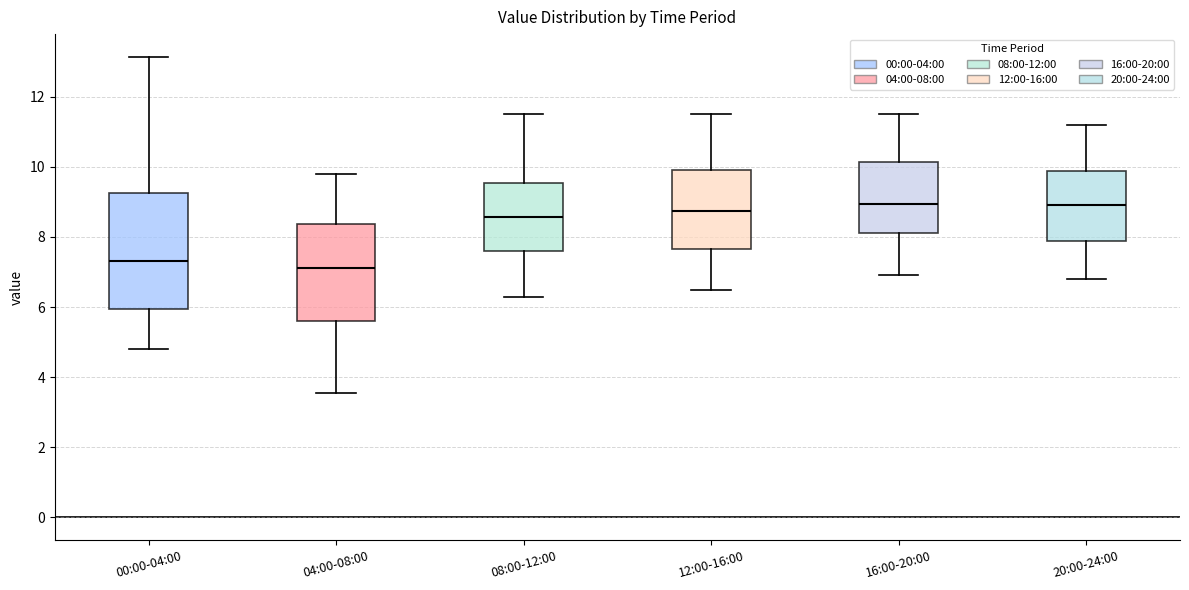

Where does the median line of the box for 20:00-24:00 sit on the y-axis? The values are not printed on the chart, so give them approximately, as read against the axis.

9.0